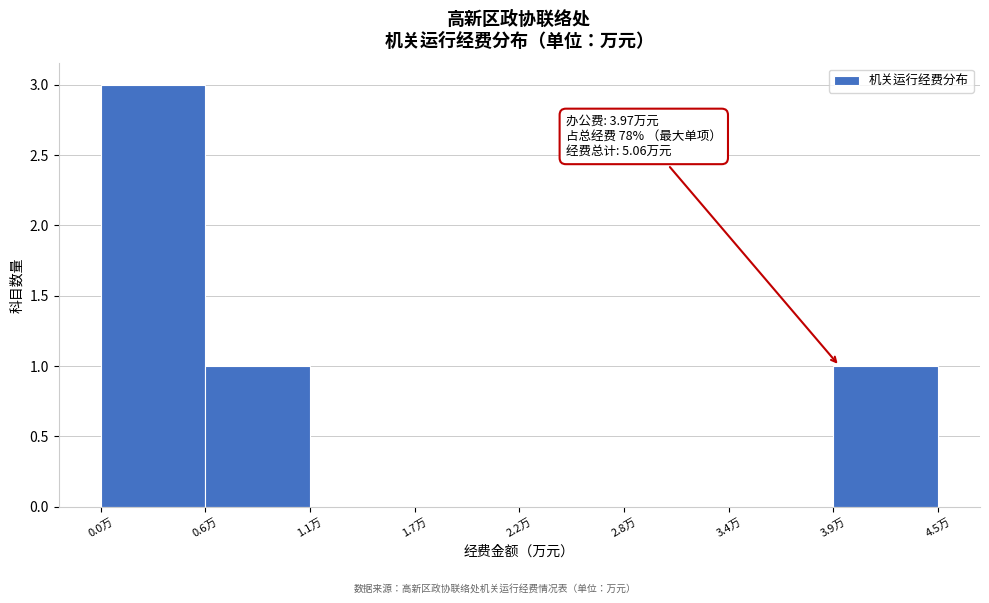

Reading left to right, list all the values displayed in this chart.

0.0万=3	0.6万=1	1.1万=0	1.7万=0	2.2万=0	2.8万=0	3.4万=0	3.9万=1